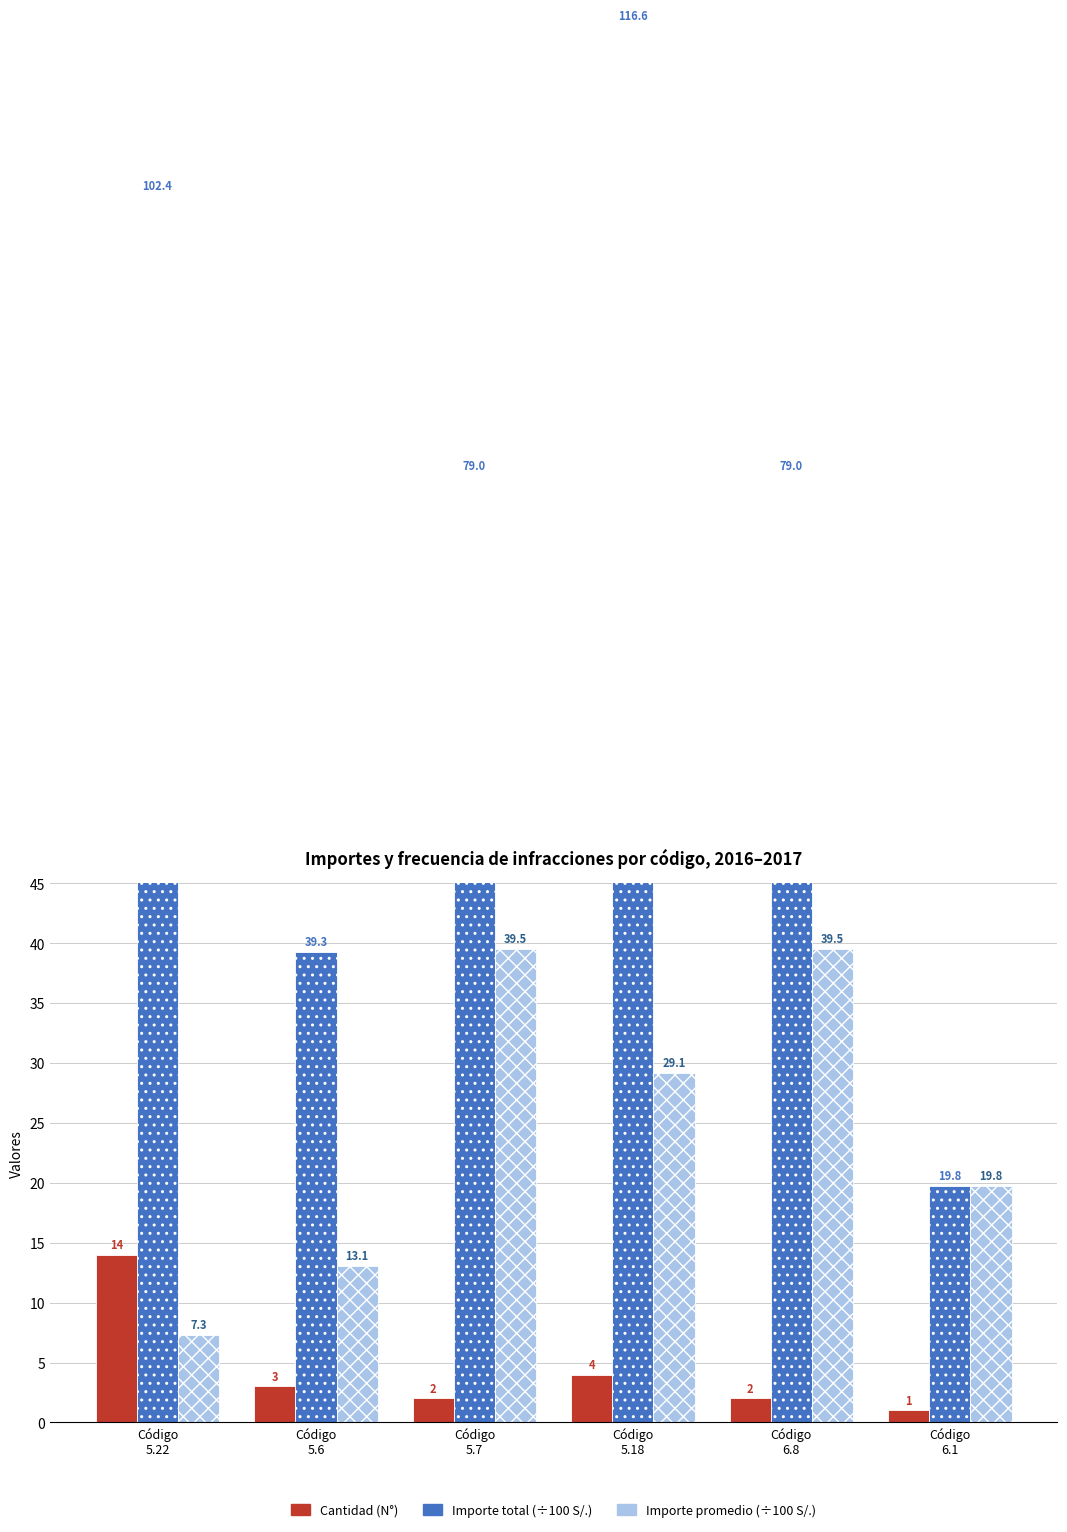

What is the maximum value shown in the chart?

116.6